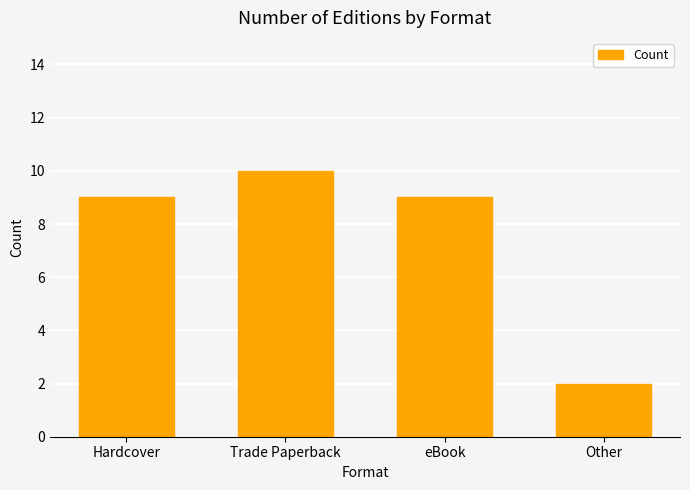

The value at Other is 2. True or false?

True